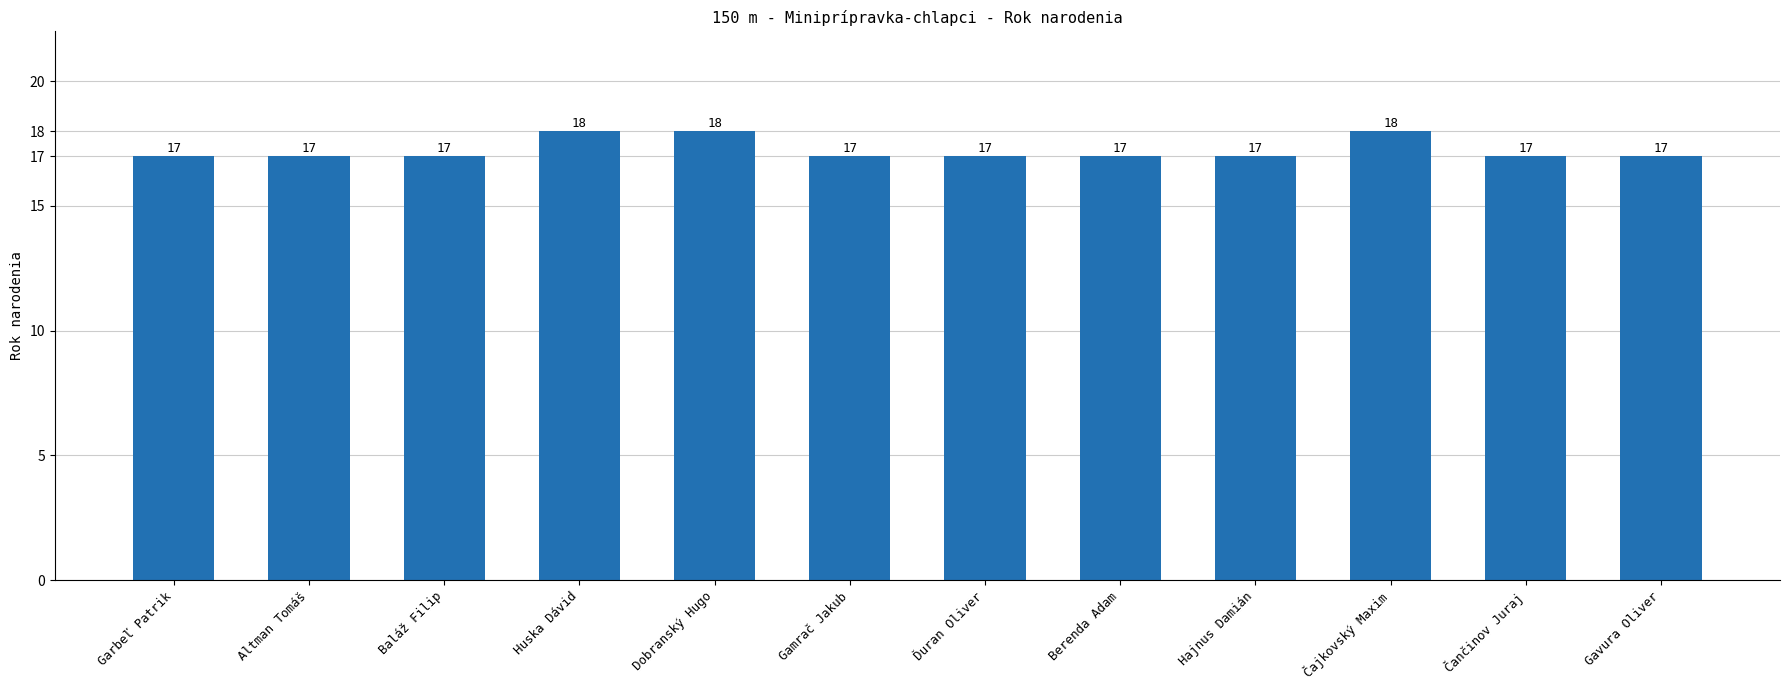

What is the ratio of the value at Gavura Oliver to the value at Huska Dávid?

0.9